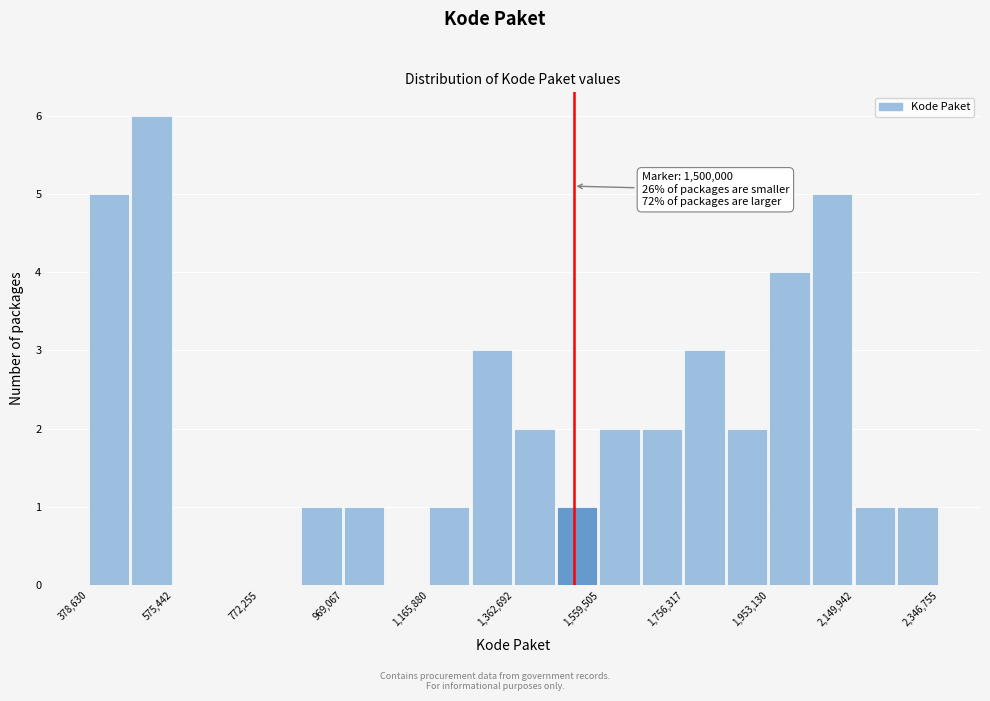

Which range on the x-axis has the tallest bar?

480000 to 580000